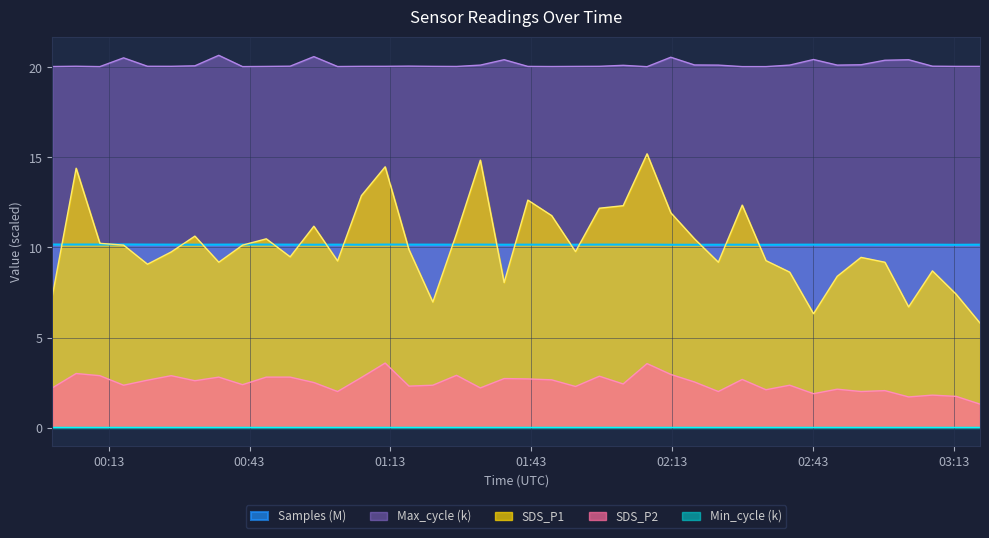

What is the average value of the Samples series?

10.2